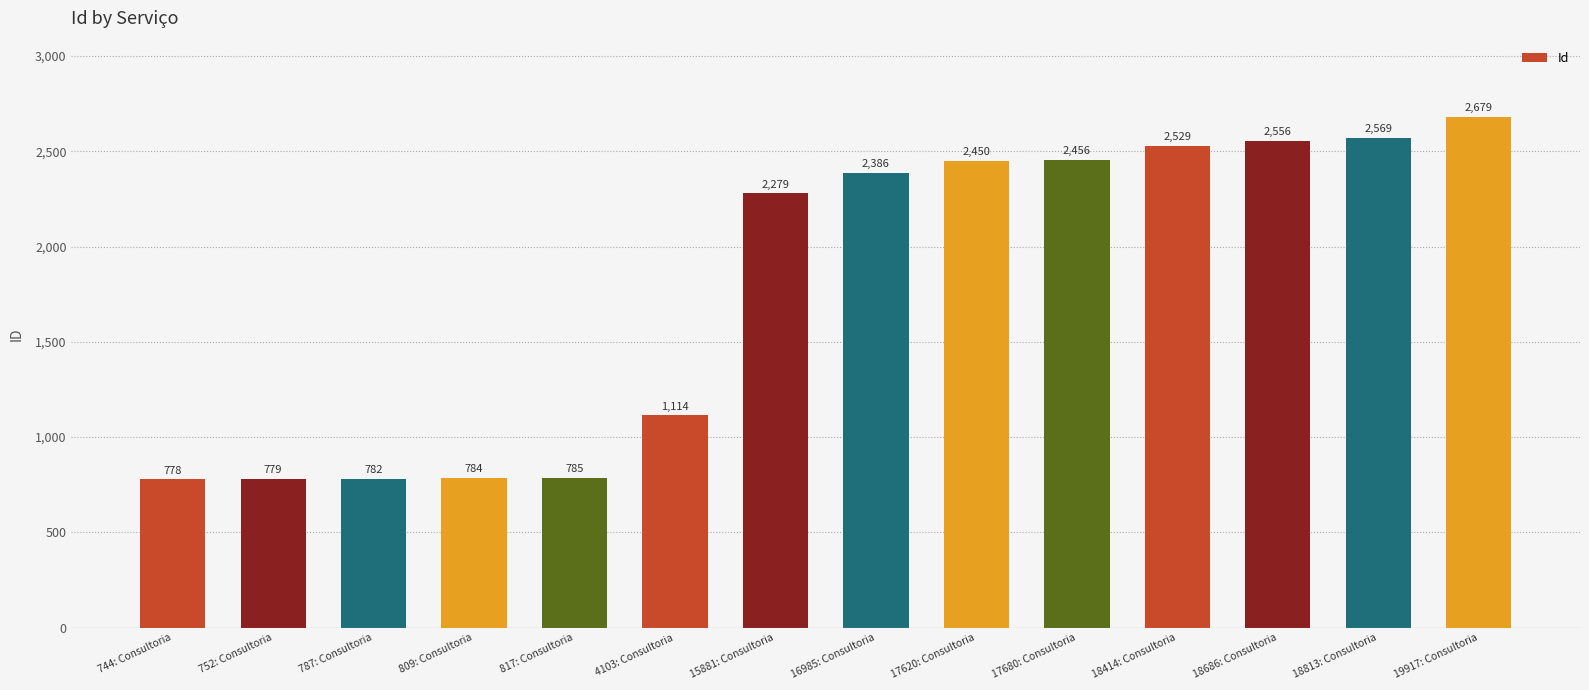

What is the difference between the values at 16985: Consultoria and 18414: Consultoria?

143